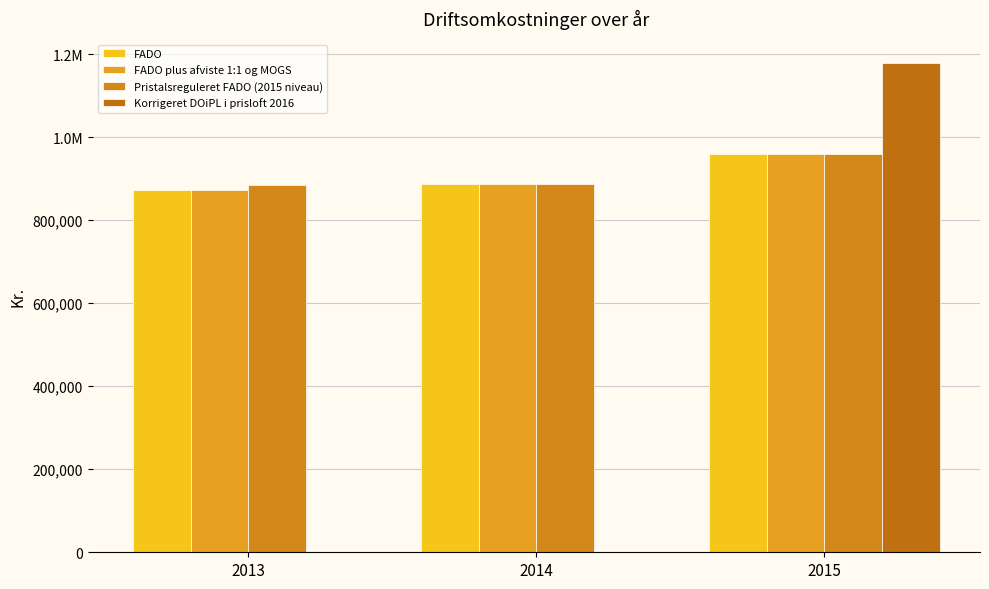

Which has a higher value, 2013 or 2014?

2014